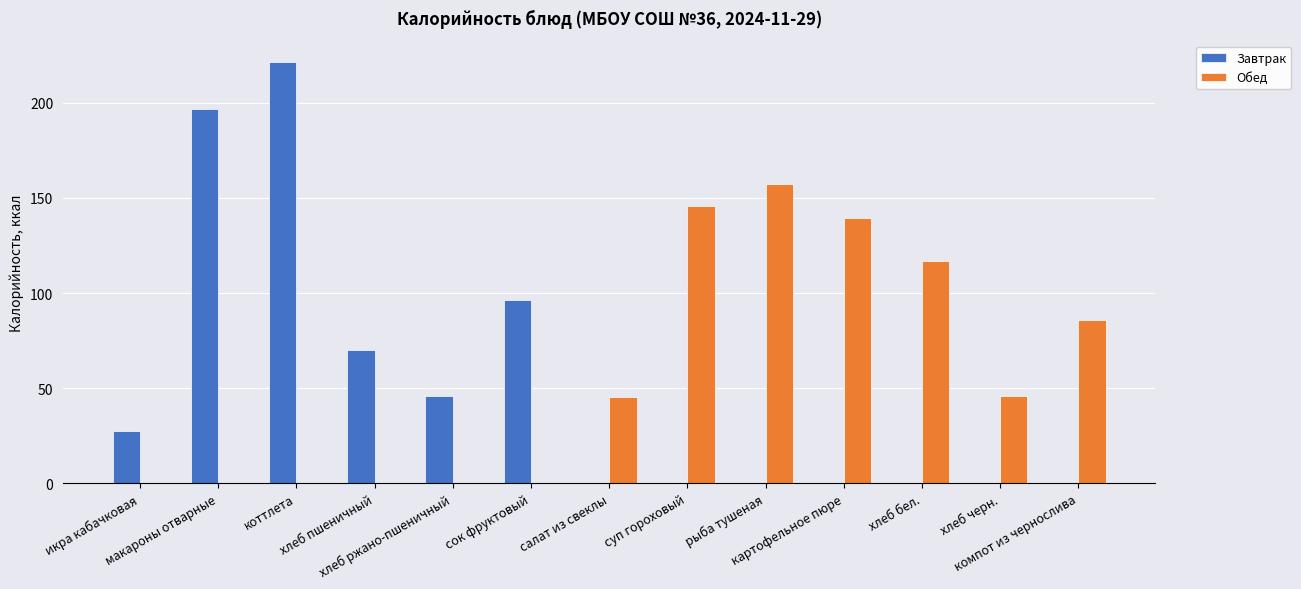

How many distinct data groups are displayed?

2